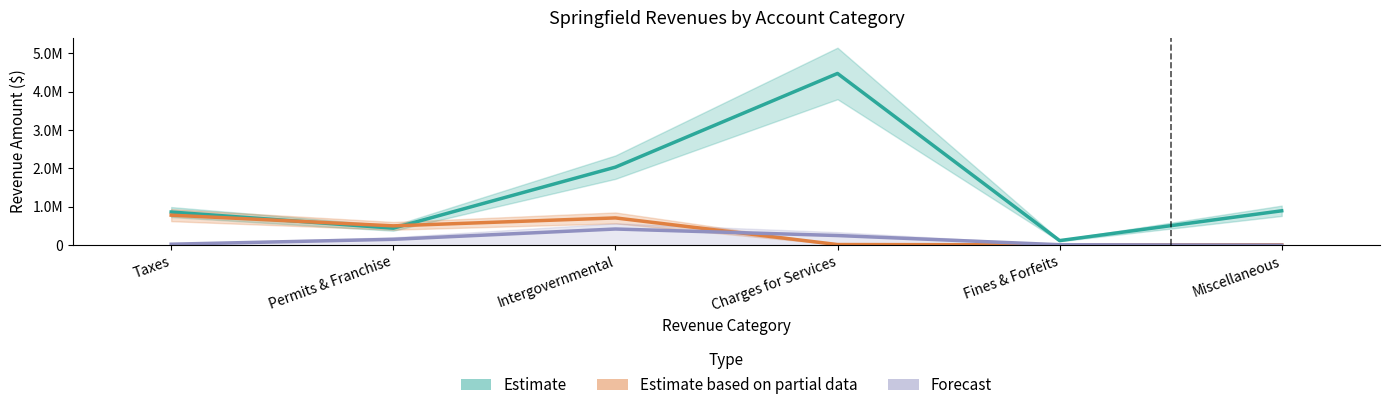

The Estimate based on partial data series shows 710266 at Intergovernmental. True or false?

True